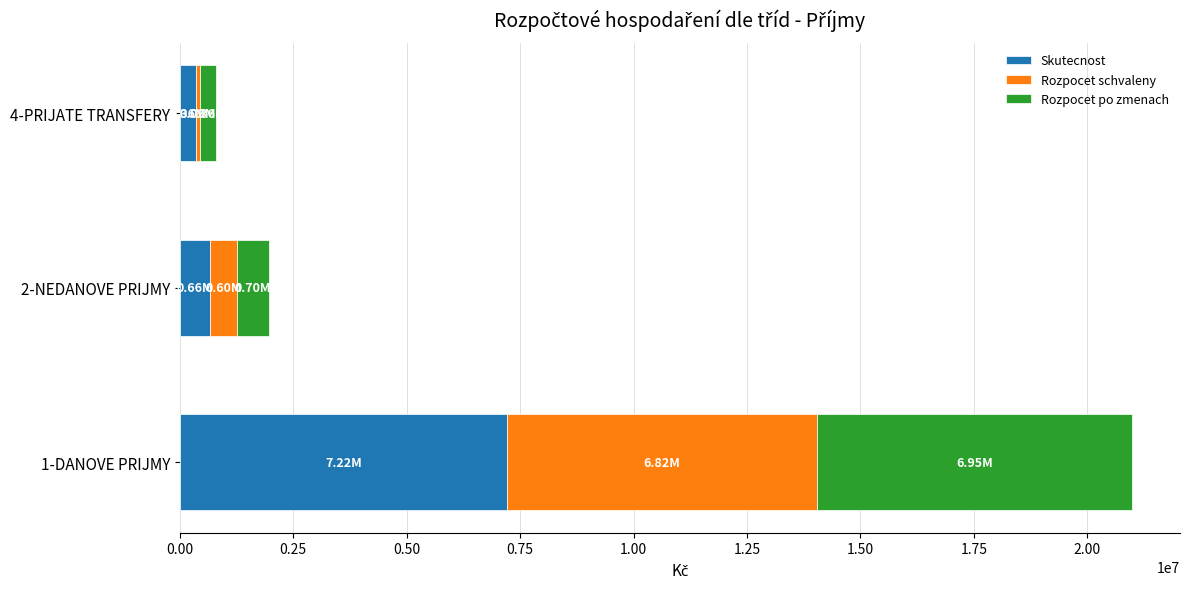

At which category is the sum across all series the highest?

1-DANOVE PRIJMY